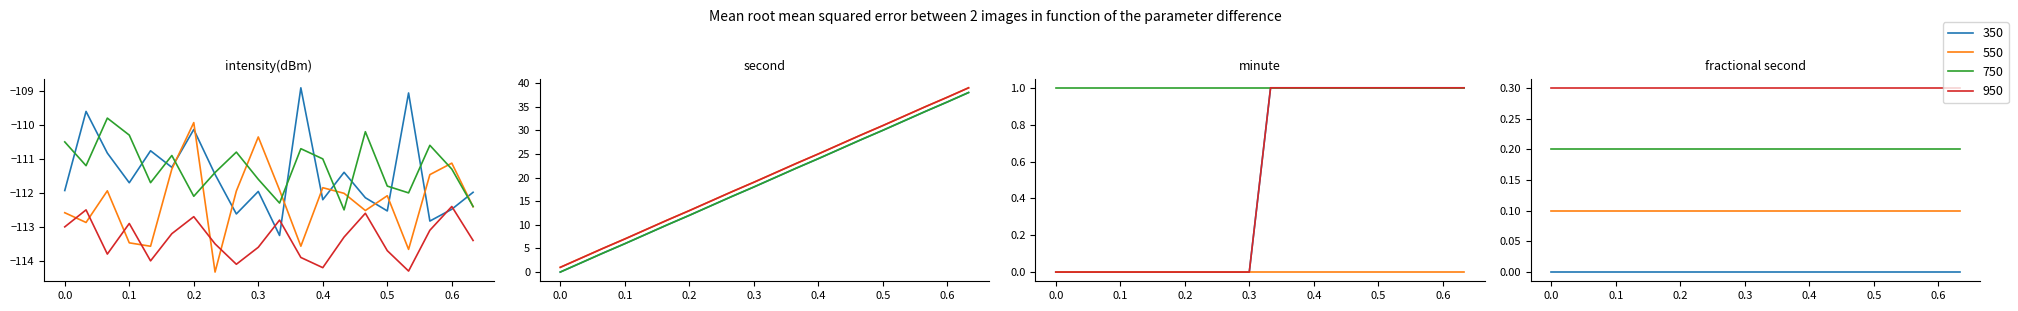

What is the average value of the intensity(dBm) series?

-111.5